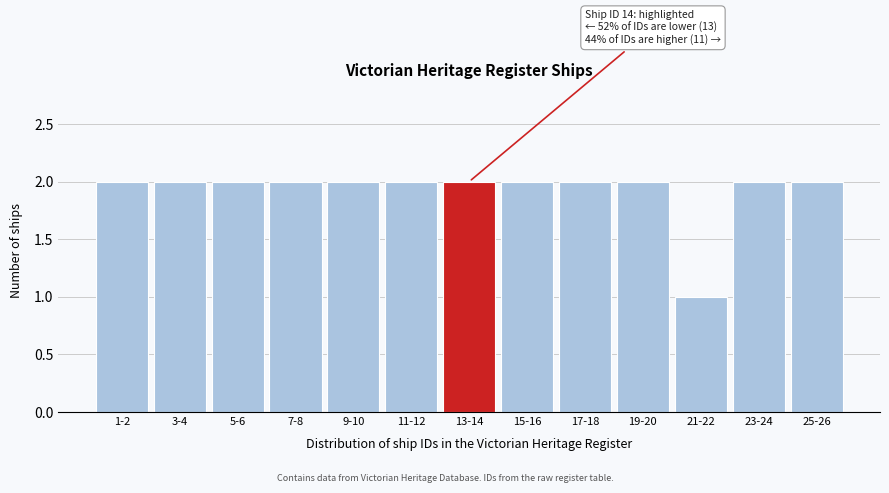

Reading left to right, list all the values displayed in this chart.

2	2	2	2	2	2	2	2	2	2	1	2	2